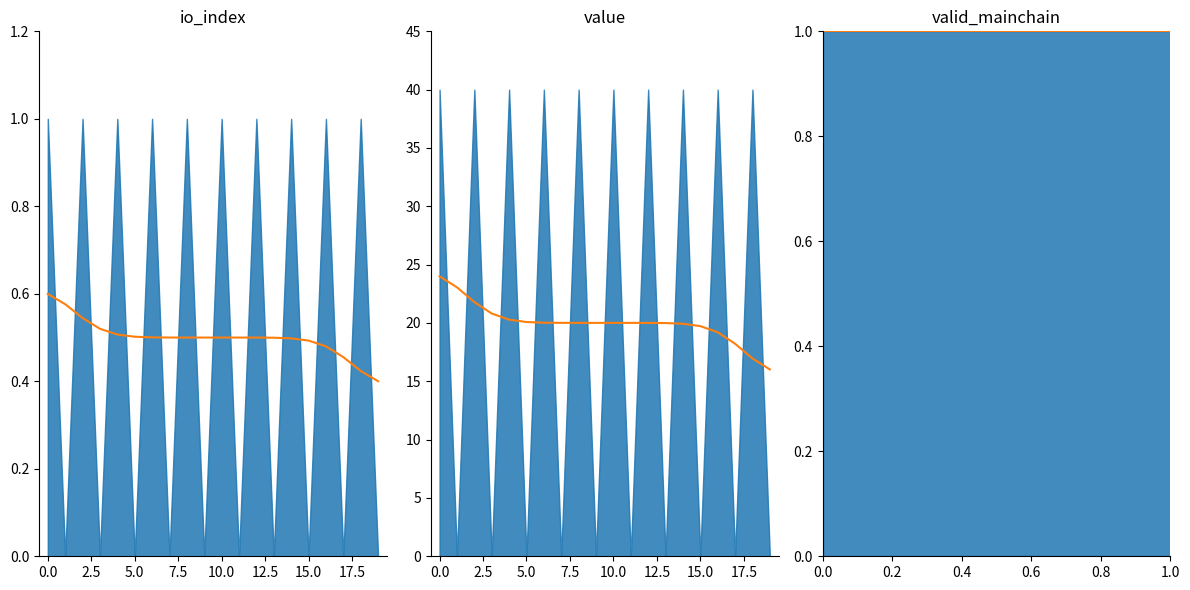

How many lines are shown in the chart?

3